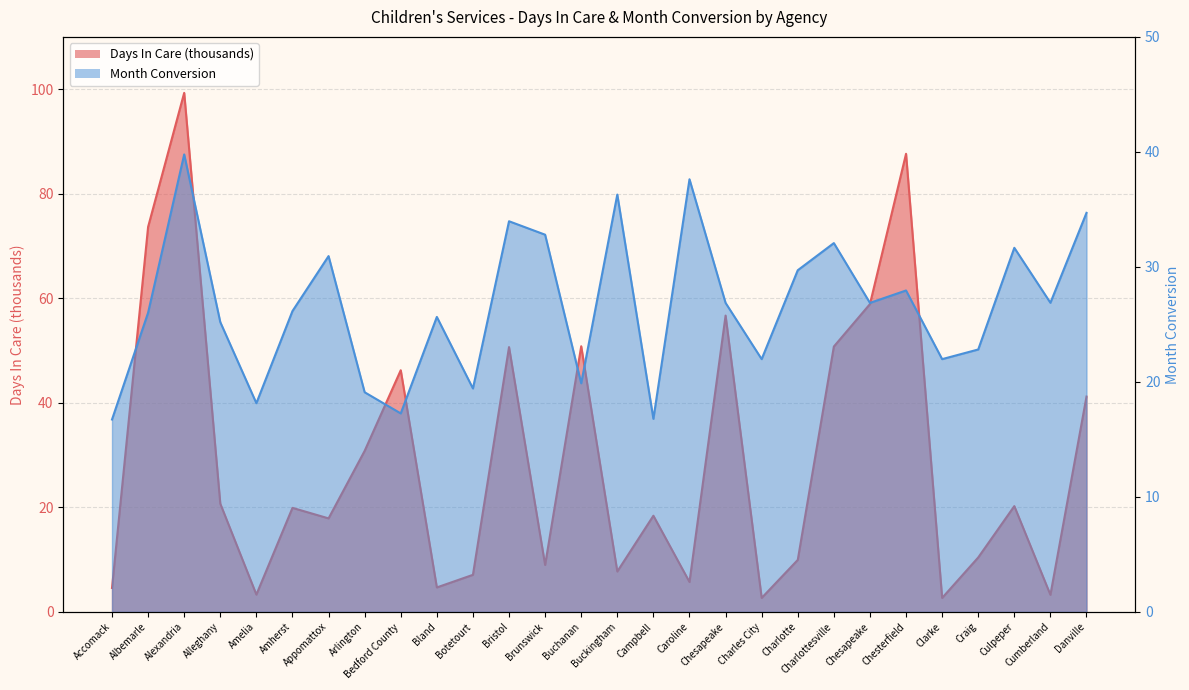

Reading left to right, what are all the values shown in this chart?

Days In Care: Accomack=4.6	Albemarle=73.7	Alexandria=99.3	Alleghany=20.7	Amelia=3.3	Amherst=19.9	Appomattox=17.9	Arlington=30.8	Bedford County=46.2	Bland=4.7	Botetourt=7.1	Bristol=50.7	Brunswick=9.0	Buchanan=50.8	Buckingham=7.7	Campbell=18.4	Caroline=5.7	Chesapeake=56.7	Charles City=2.7	Charlotte=9.9	Charlottesville=50.8	Chesapeake=58.9	Chesterfield=87.6	Clarke=2.7	Craig=10.4	Culpeper=20.2	Cumberland=3.3	Danville=41.2
Month Conversion: Accomack=16.7	Albemarle=26.0	Alexandria=39.8	Alleghany=25.2	Amelia=18.1	Amherst=26.2	Appomattox=30.9	Arlington=19.1	Bedford County=17.3	Bland=25.6	Botetourt=19.4	Bristol=34.0	Brunswick=32.8	Buchanan=19.9	Buckingham=36.3	Campbell=16.8	Caroline=37.6	Chesapeake=26.9	Charles City=22.0	Charlotte=29.7	Charlottesville=32.1	Chesapeake=26.9	Chesterfield=27.9	Clarke=22.0	Craig=22.8	Culpeper=31.7	Cumberland=26.9	Danville=34.7